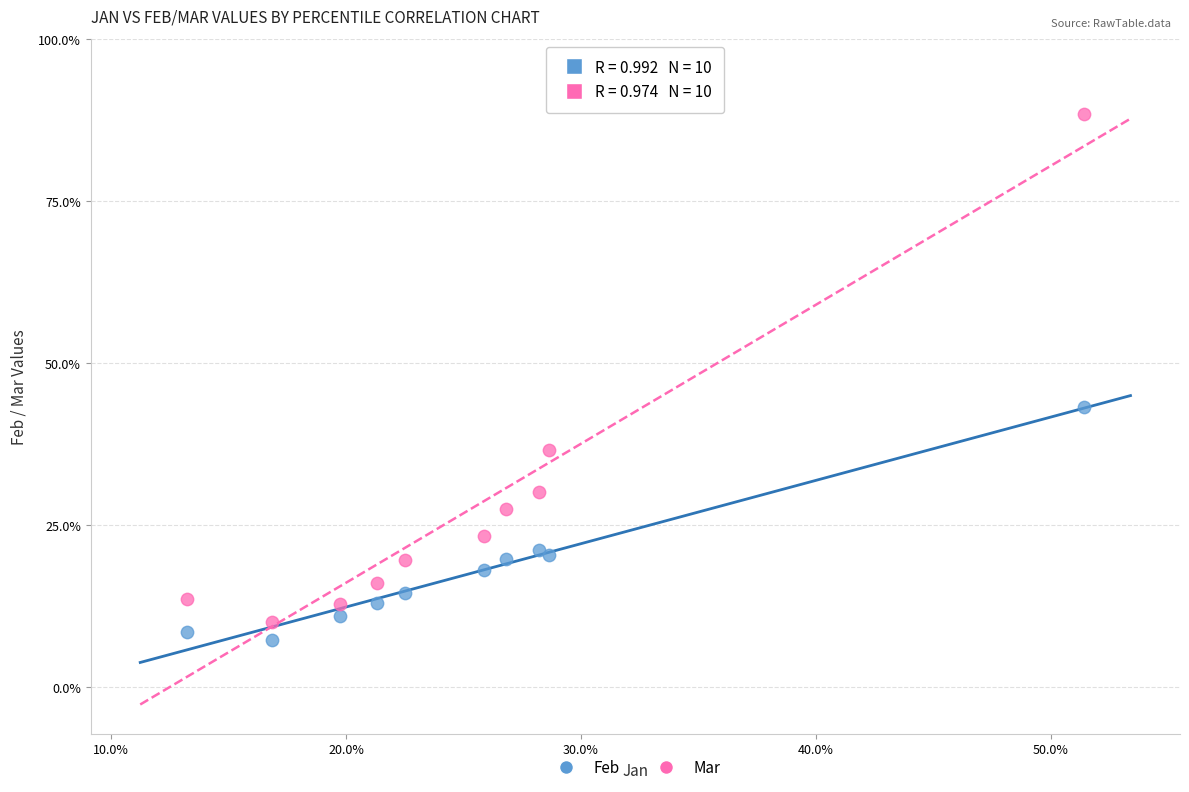

Which series contains the highest Y value?

Mar